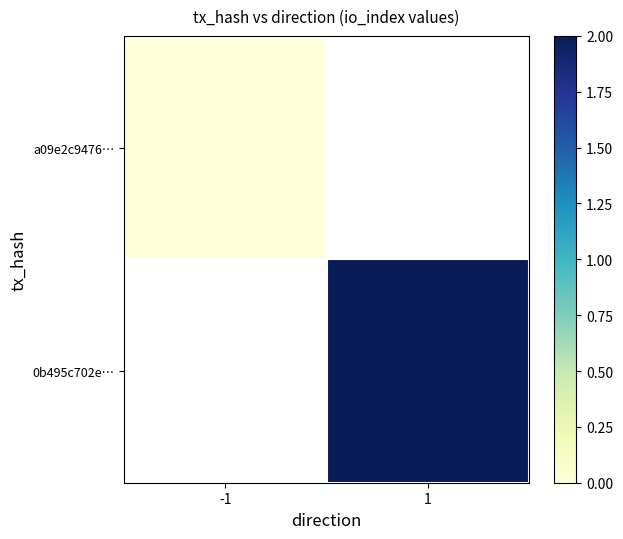

How many data points does each series have?

2